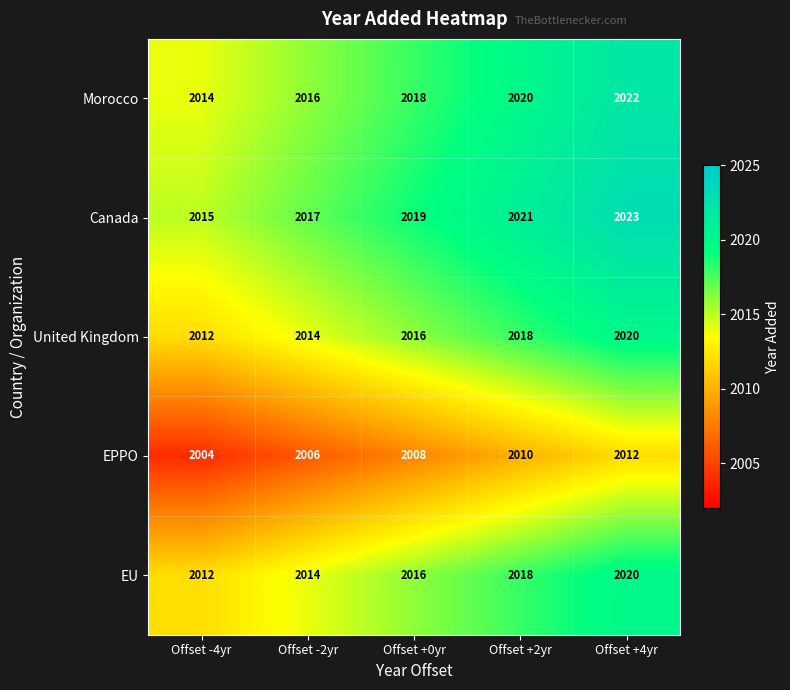

What is the difference between the maximum and minimum values in the Morocco series?

8